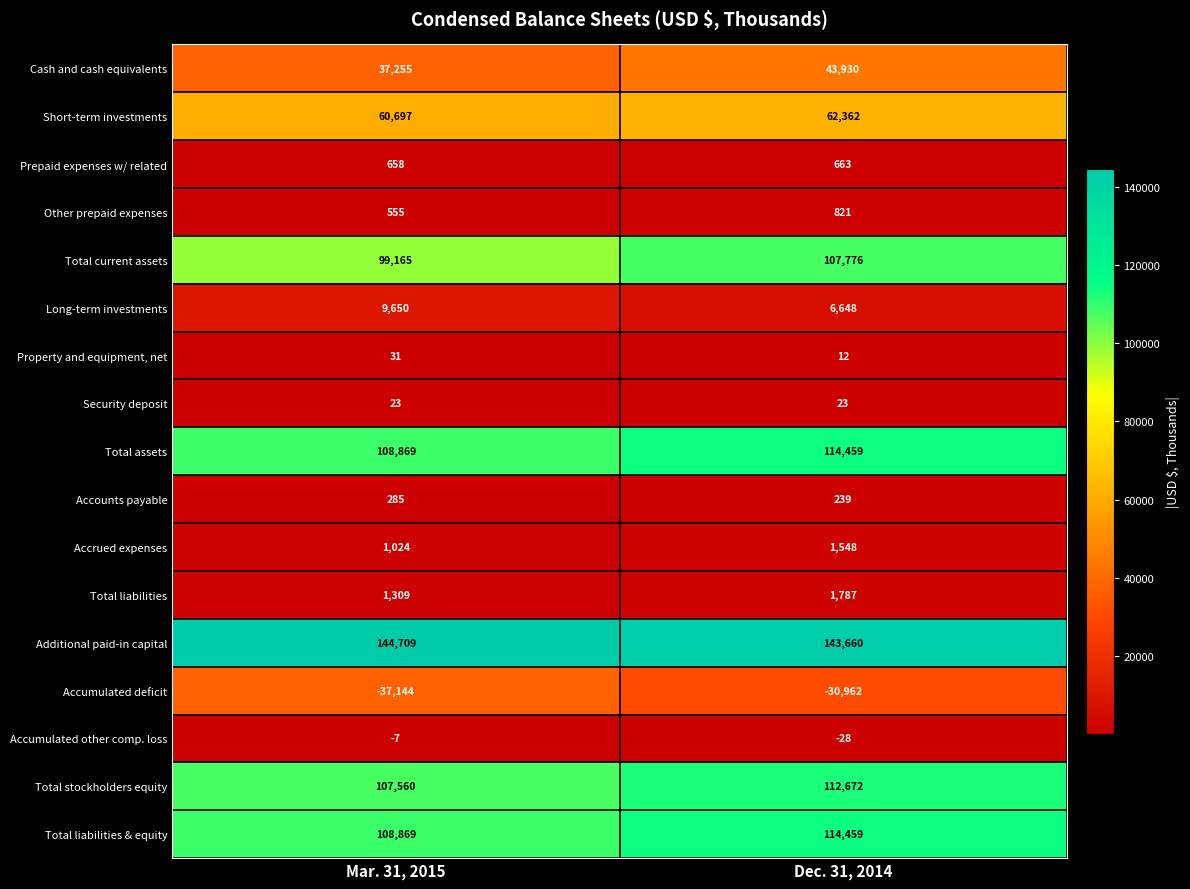

What is the average value of the Other prepaid expenses series?

688